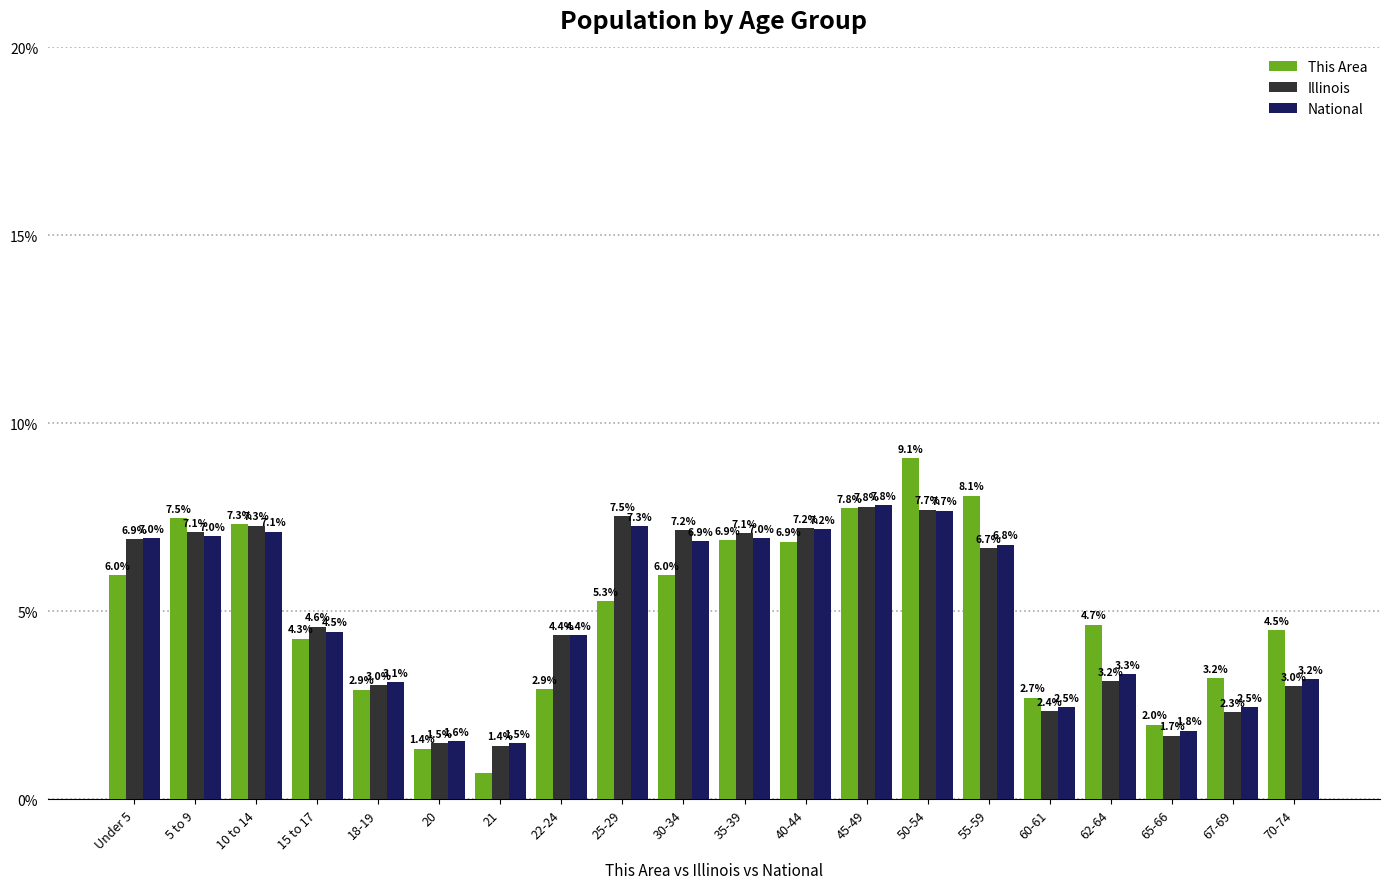

What are all the series names shown in the legend?

This Area, Illinois, National